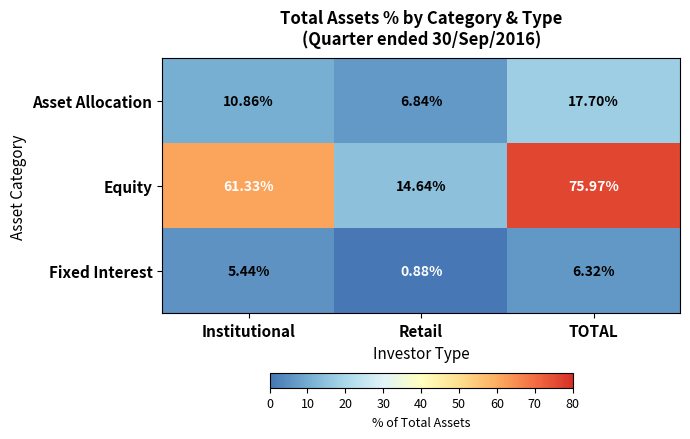

Which series changed the most between Retail and TOTAL?

Equity